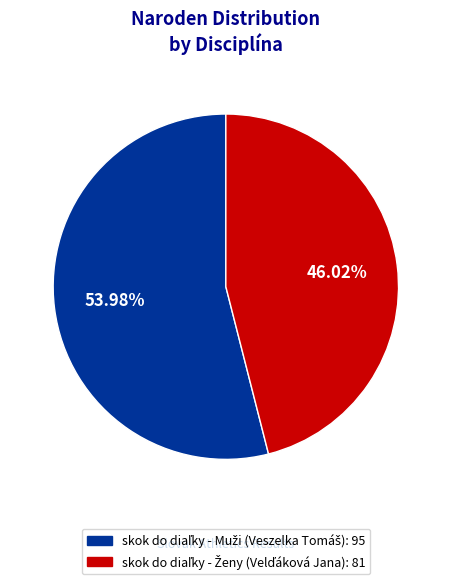

Is there any slice that represents more than half of the pie?

Yes